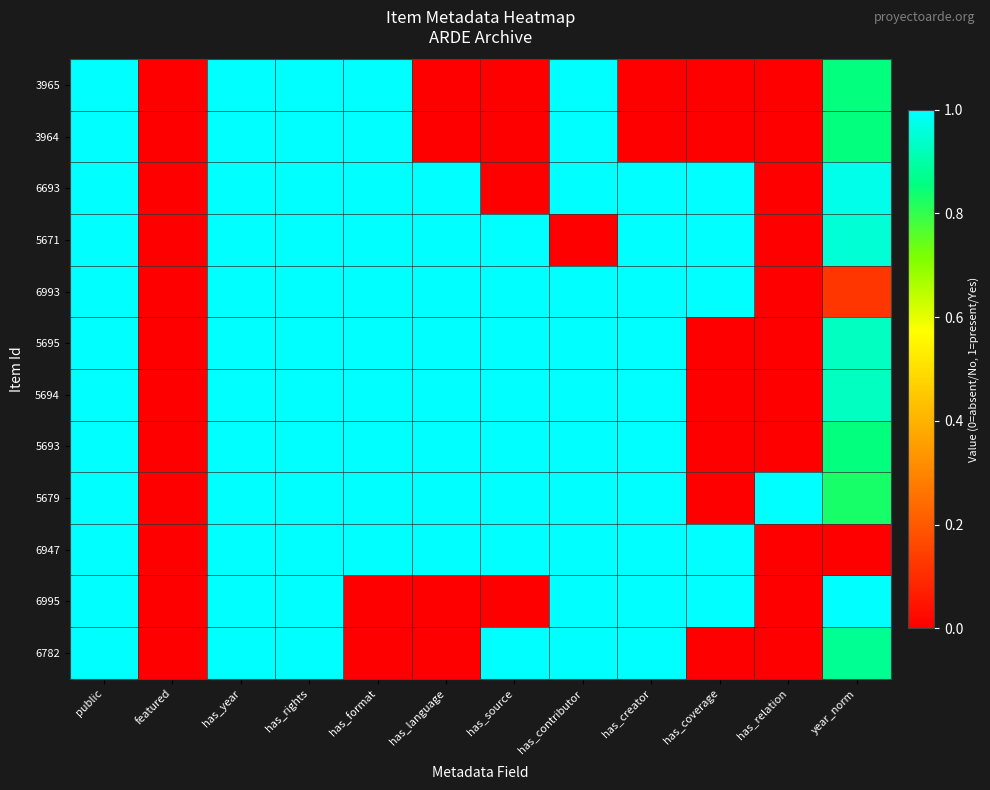

Reading left to right, extract all data points from this chart.

3965: public=1.0	featured=0.0	has_year=1.0	has_rights=1.0	has_format=1.0	has_language=0.0	has_source=0.0	has_contributor=1.0	has_creator=0.0	has_coverage=0.0	has_relation=0.0	year_norm=0.9
3964: public=1.0	featured=0.0	has_year=1.0	has_rights=1.0	has_format=1.0	has_language=0.0	has_source=0.0	has_contributor=1.0	has_creator=0.0	has_coverage=0.0	has_relation=0.0	year_norm=0.9
6693: public=1.0	featured=0.0	has_year=1.0	has_rights=1.0	has_format=1.0	has_language=1.0	has_source=0.0	has_contributor=1.0	has_creator=1.0	has_coverage=1.0	has_relation=0.0	year_norm=1.0
5671: public=1.0	featured=0.0	has_year=1.0	has_rights=1.0	has_format=1.0	has_language=1.0	has_source=1.0	has_contributor=0.0	has_creator=1.0	has_coverage=1.0	has_relation=0.0	year_norm=1.0
6993: public=1.0	featured=0.0	has_year=1.0	has_rights=1.0	has_format=1.0	has_language=1.0	has_source=1.0	has_contributor=1.0	has_creator=1.0	has_coverage=1.0	has_relation=0.0	year_norm=0.1
5695: public=1.0	featured=0.0	has_year=1.0	has_rights=1.0	has_format=1.0	has_language=1.0	has_source=1.0	has_contributor=1.0	has_creator=1.0	has_coverage=0.0	has_relation=0.0	year_norm=0.9
5694: public=1.0	featured=0.0	has_year=1.0	has_rights=1.0	has_format=1.0	has_language=1.0	has_source=1.0	has_contributor=1.0	has_creator=1.0	has_coverage=0.0	has_relation=0.0	year_norm=0.9
5693: public=1.0	featured=0.0	has_year=1.0	has_rights=1.0	has_format=1.0	has_language=1.0	has_source=1.0	has_contributor=1.0	has_creator=1.0	has_coverage=0.0	has_relation=0.0	year_norm=0.9
5679: public=1.0	featured=0.0	has_year=1.0	has_rights=1.0	has_format=1.0	has_language=1.0	has_source=1.0	has_contributor=1.0	has_creator=1.0	has_coverage=0.0	has_relation=1.0	year_norm=0.8
6947: public=1.0	featured=0.0	has_year=1.0	has_rights=1.0	has_format=1.0	has_language=1.0	has_source=1.0	has_contributor=1.0	has_creator=1.0	has_coverage=1.0	has_relation=0.0	year_norm=0.0
6995: public=1.0	featured=0.0	has_year=1.0	has_rights=1.0	has_format=0.0	has_language=0.0	has_source=0.0	has_contributor=1.0	has_creator=1.0	has_coverage=1.0	has_relation=0.0	year_norm=1.0
6782: public=1.0	featured=0.0	has_year=1.0	has_rights=1.0	has_format=0.0	has_language=0.0	has_source=1.0	has_contributor=1.0	has_creator=1.0	has_coverage=0.0	has_relation=0.0	year_norm=0.9